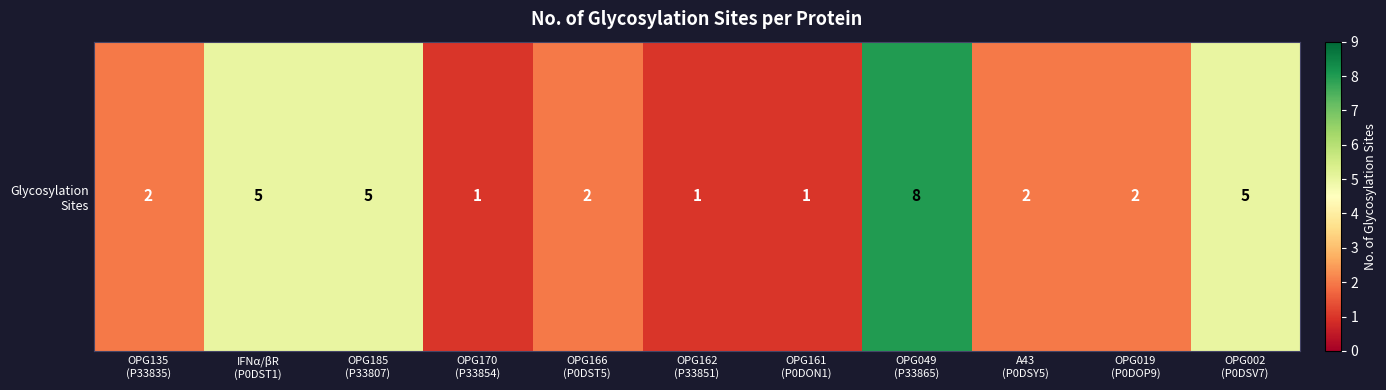

Reading left to right, extract all data points from this chart.

2	5	5	1	2	1	1	8	2	2	5